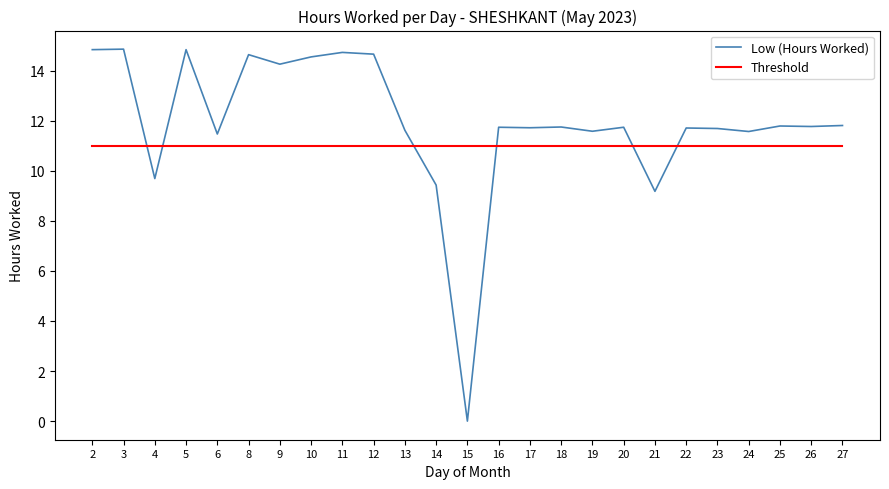

What is the sum of all Threshold values?

275.0